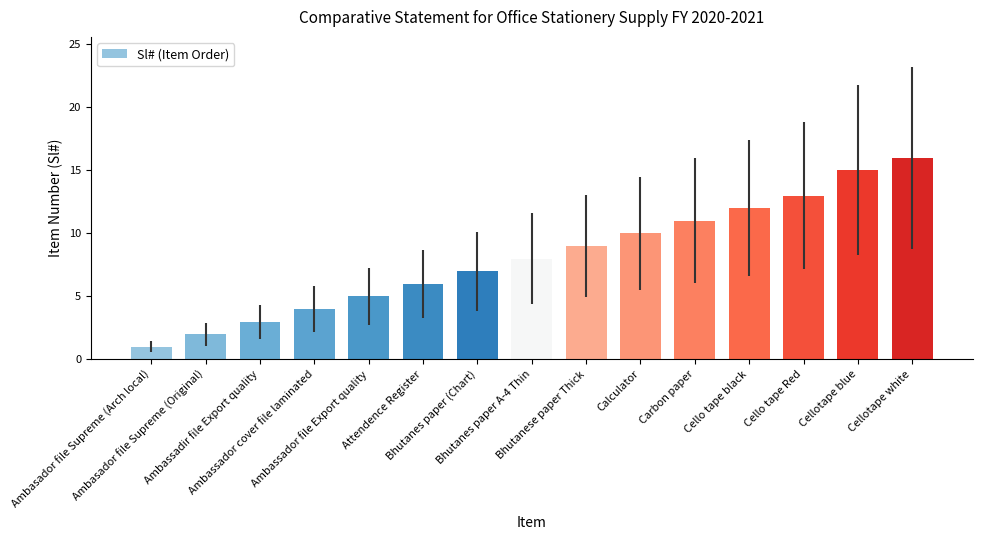

Does the chart contain stacked bars?

No